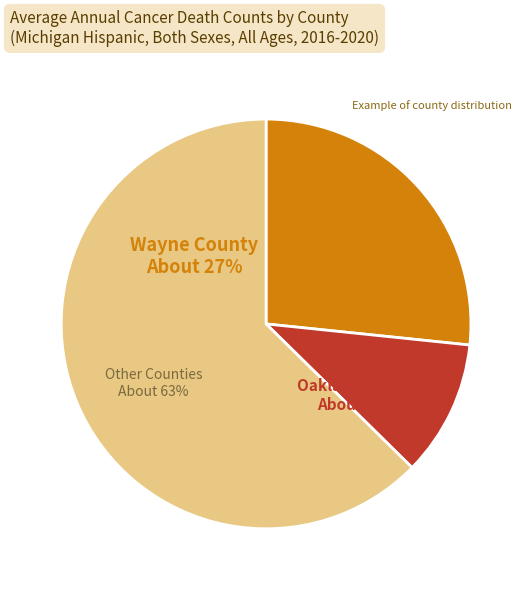

Is Berrien County the majority of the pie?

No